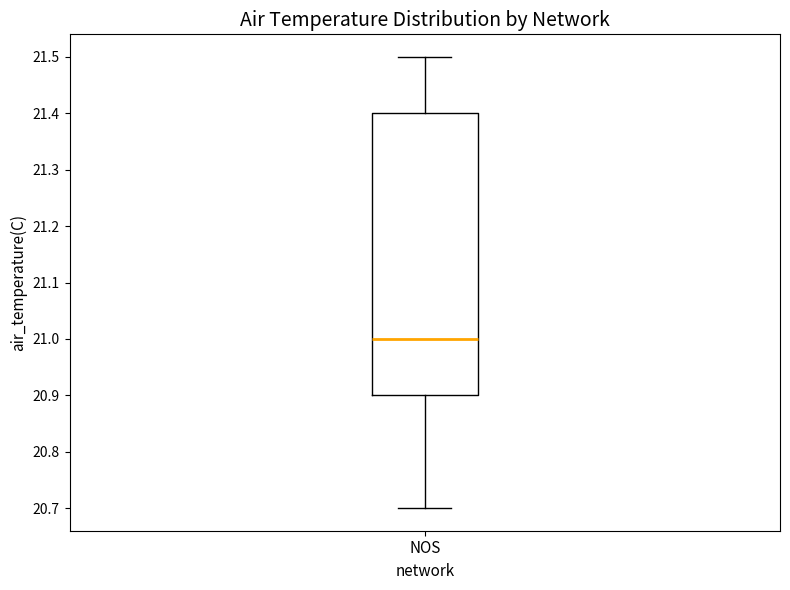

Read this box plot against the y-axis: the position of the median line, the range covered by the box, and the ends of both whiskers. The values are not printed on the chart, so give them approximately, as read against the axis.

median 21.0, box 20.9 to 21.4, whiskers 20.7 to 21.5